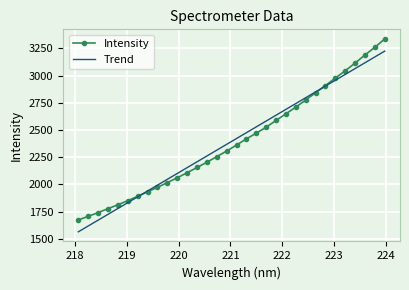

What is the maximum value shown in the chart?

3335.8